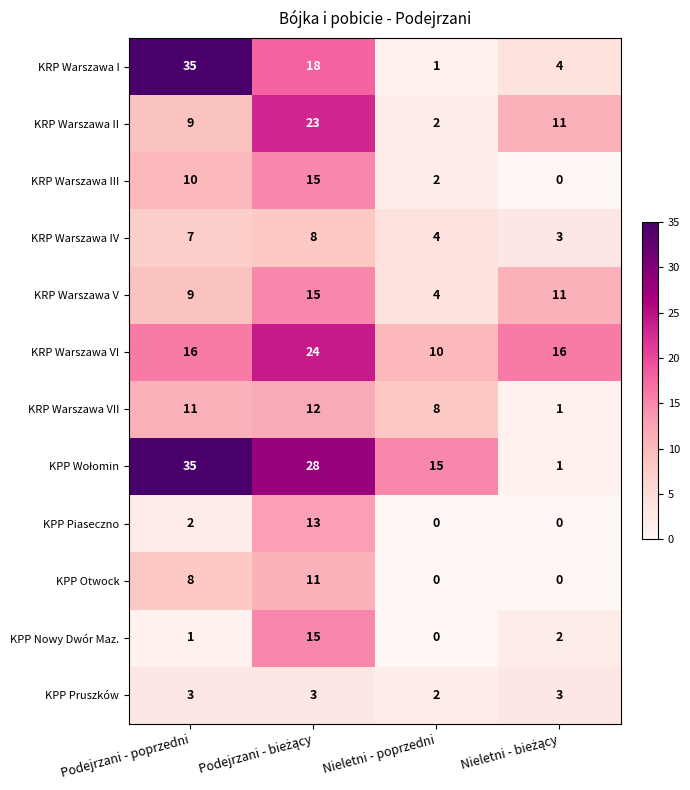

Count the KPP Piaseczno values in the range 0 to 13.

4